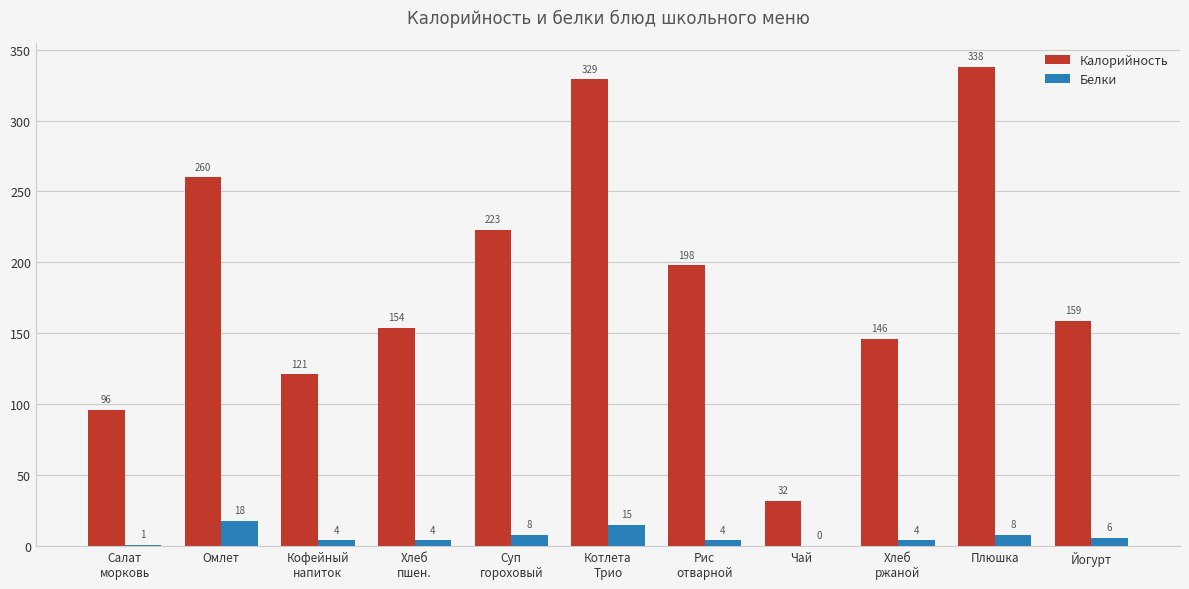

Which series changed the most between Рис
отварной and Хлеб
ржаной?

Калорийность